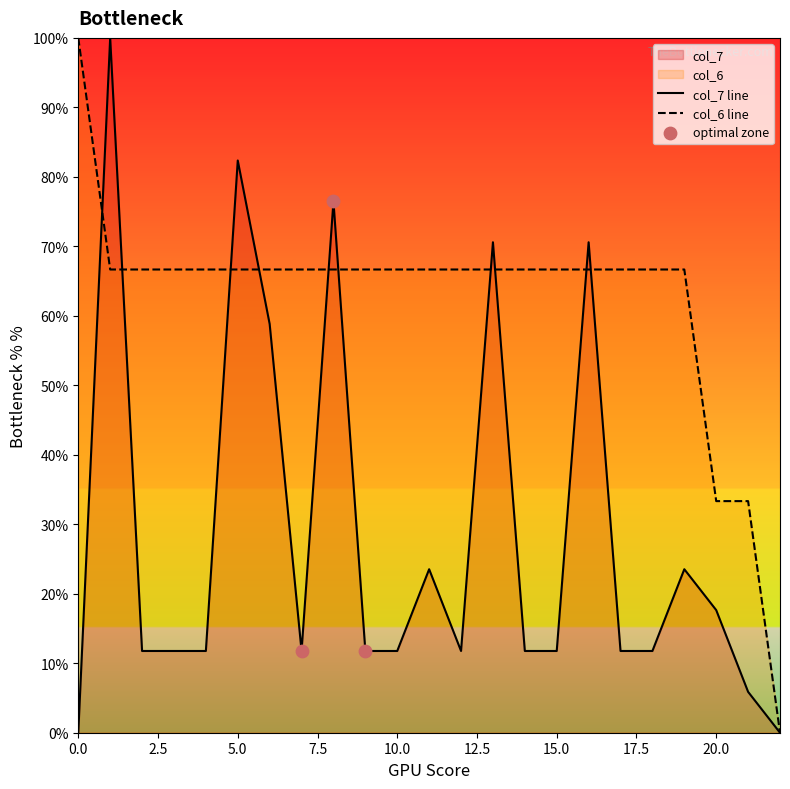

Is the value of col_7 at 18 greater than the value of col_6 at 19?

No